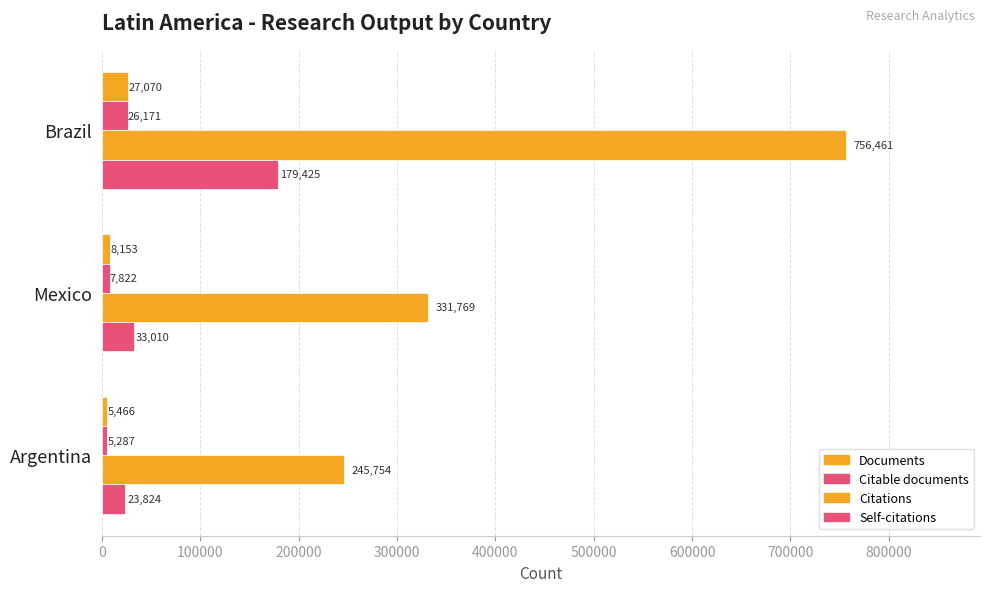

How many values in the Self-citations series are below 33010?

1